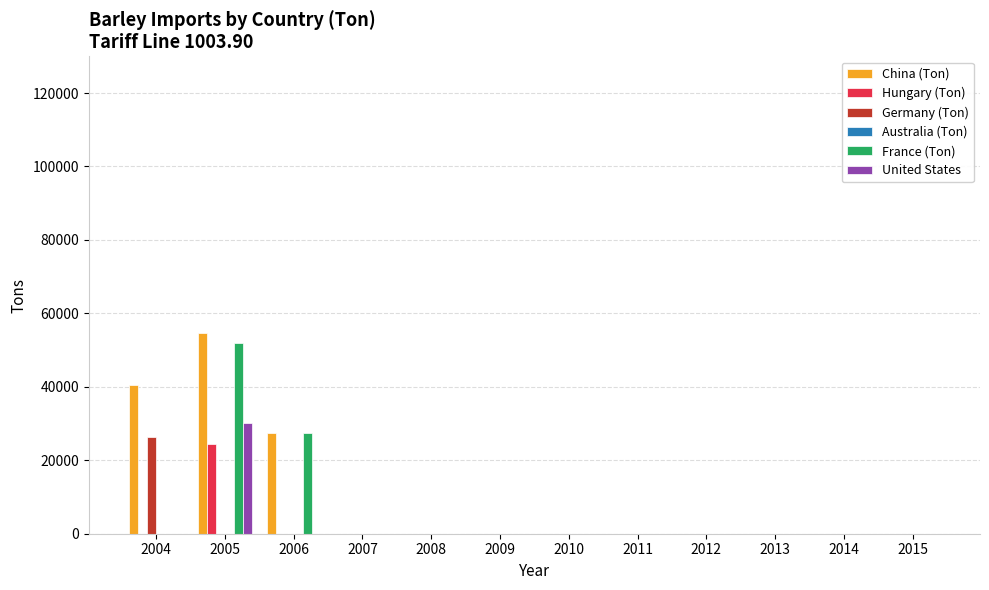

The value of United States at 2005 is 30055. True or false?

True